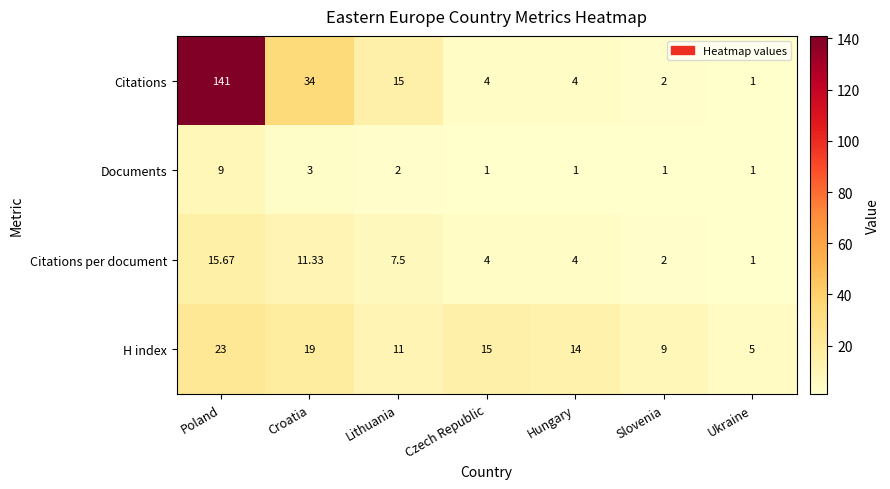

At how many categories does at least one series exceed 49?

1